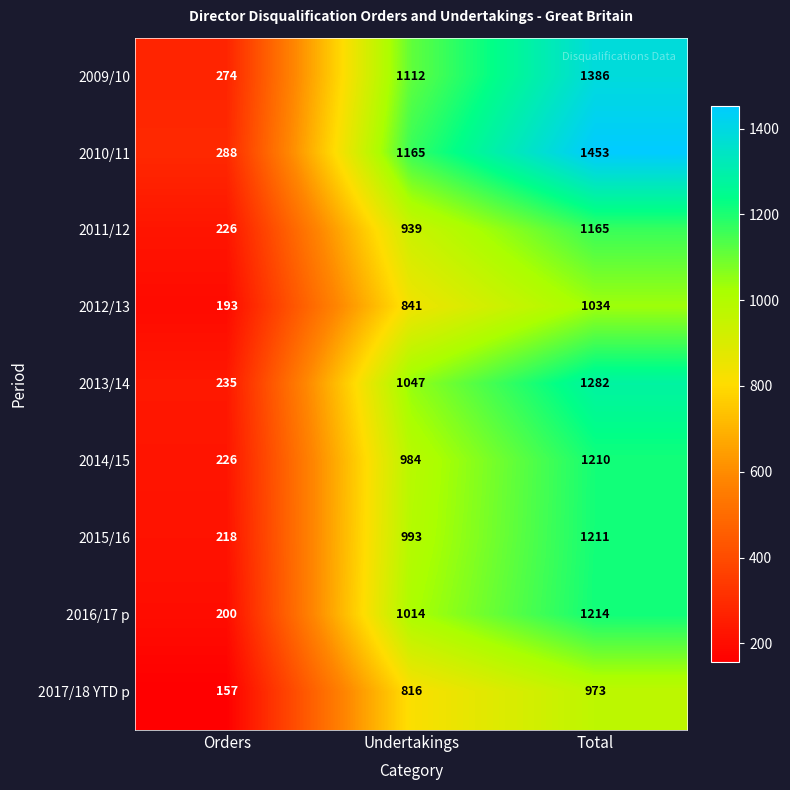

How many data points in 2015/16 are less than 993?

1